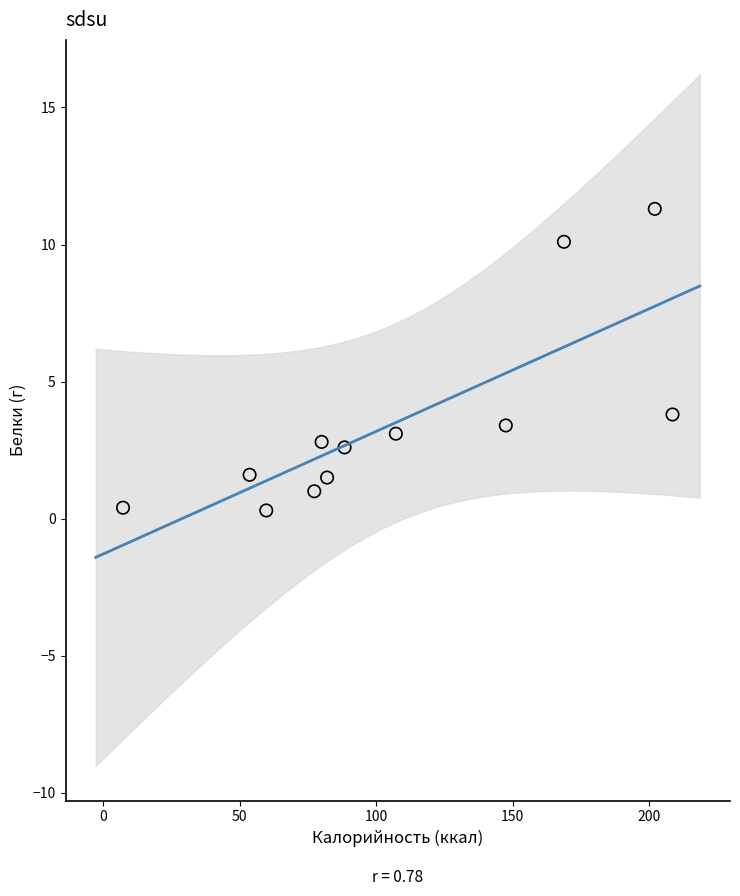

What is the range of Y values (max minus min)?

11.0